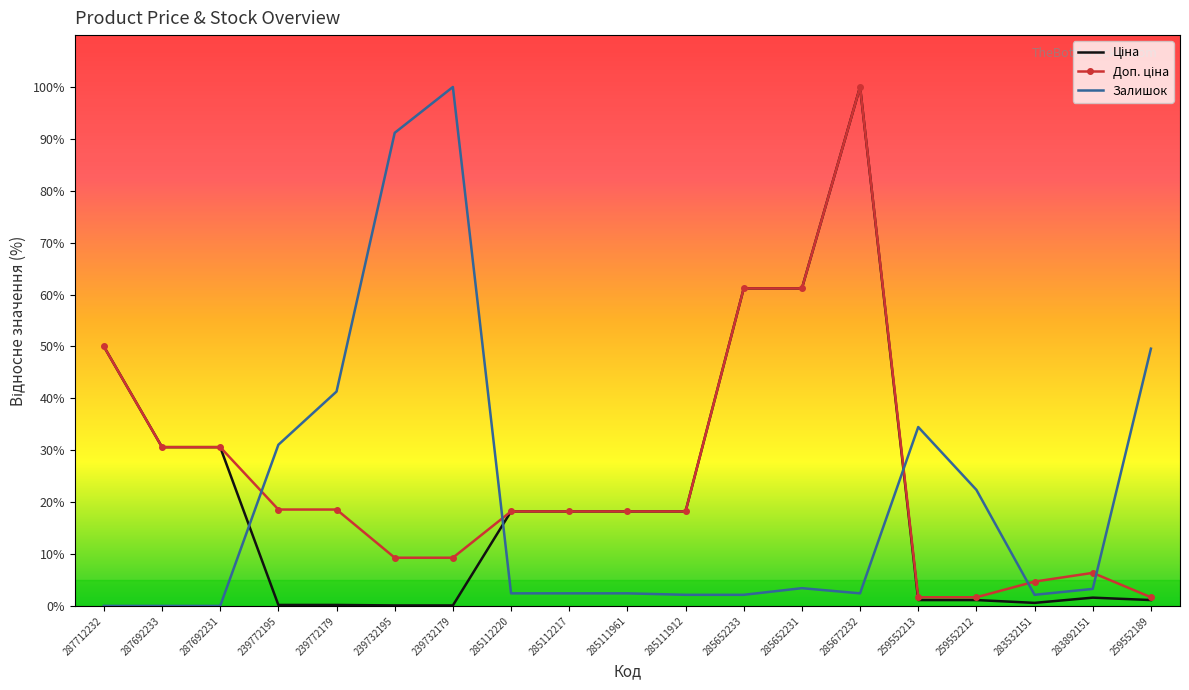

The value of Залишок at 283892151 is 3.3. True or false?

True